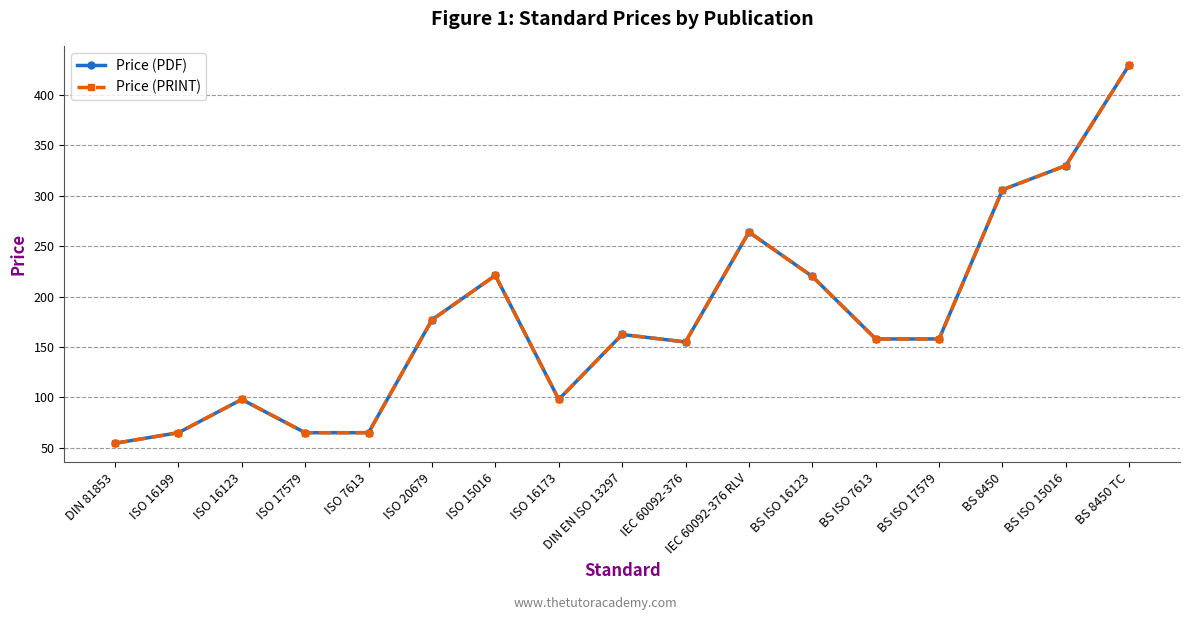

Which series changed the most between ISO 16199 and IEC 60092-376 RLV?

Price (PDF)